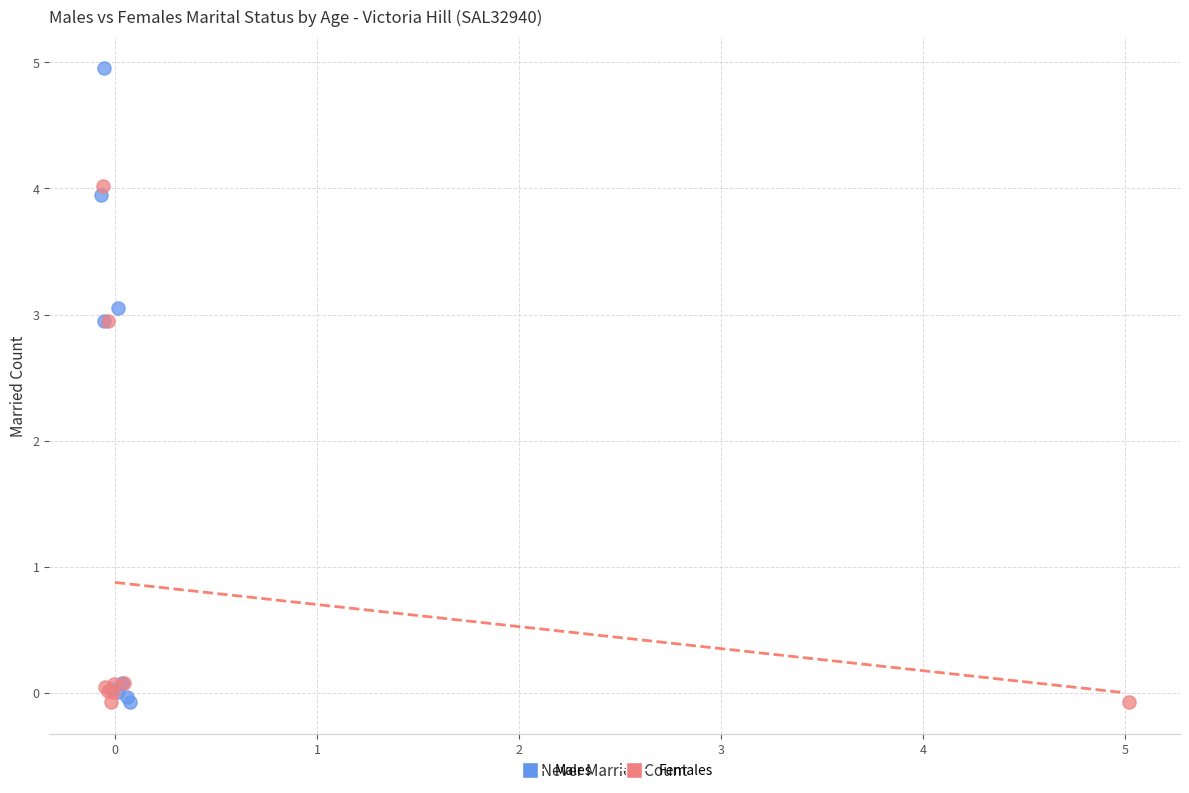

Which series has the largest Y range (max minus min)?

Males